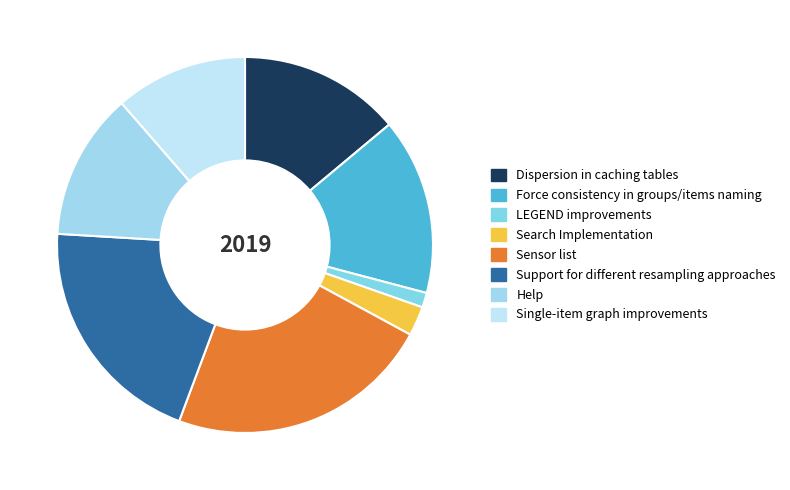

Is it true that LEGEND improvements is 1% of the pie?

True